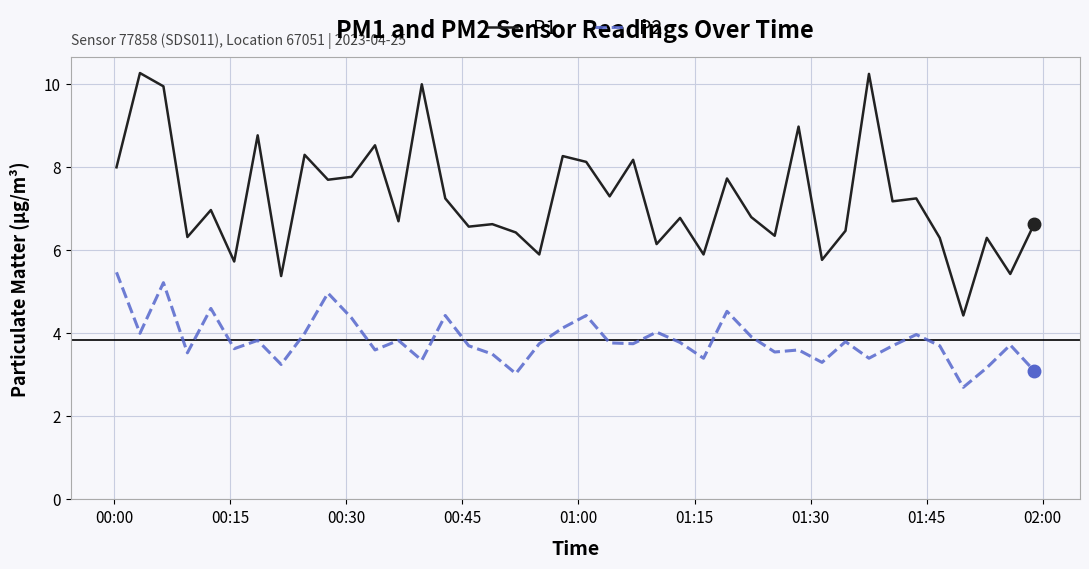

Rank the series by their maximum value, from highest to lowest.

P1, P2